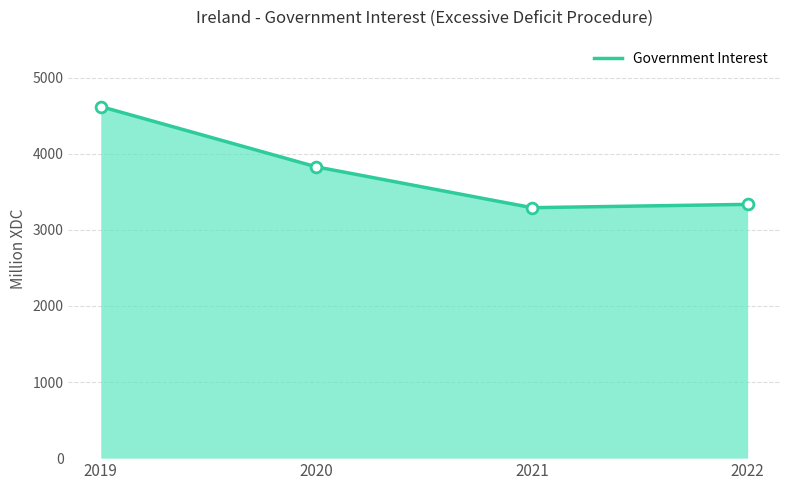

Which has a higher value, 2020 or 2019?

2019